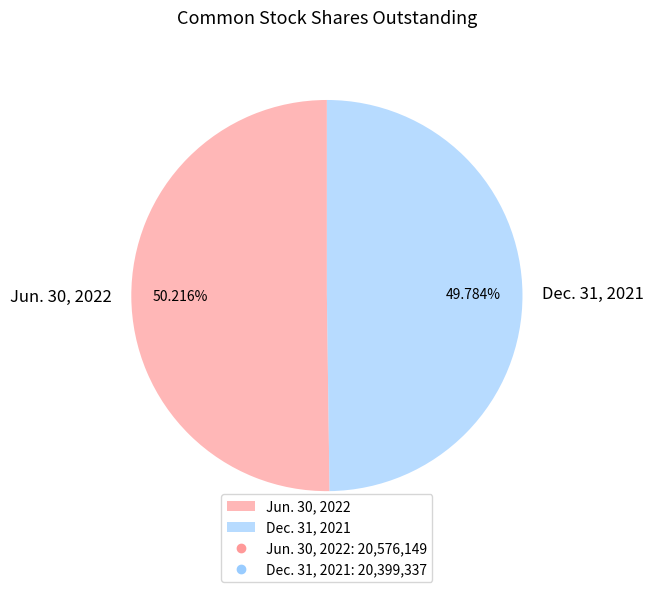

Rank the categories by value from highest to lowest.

Jun. 30, 2022, Dec. 31, 2021